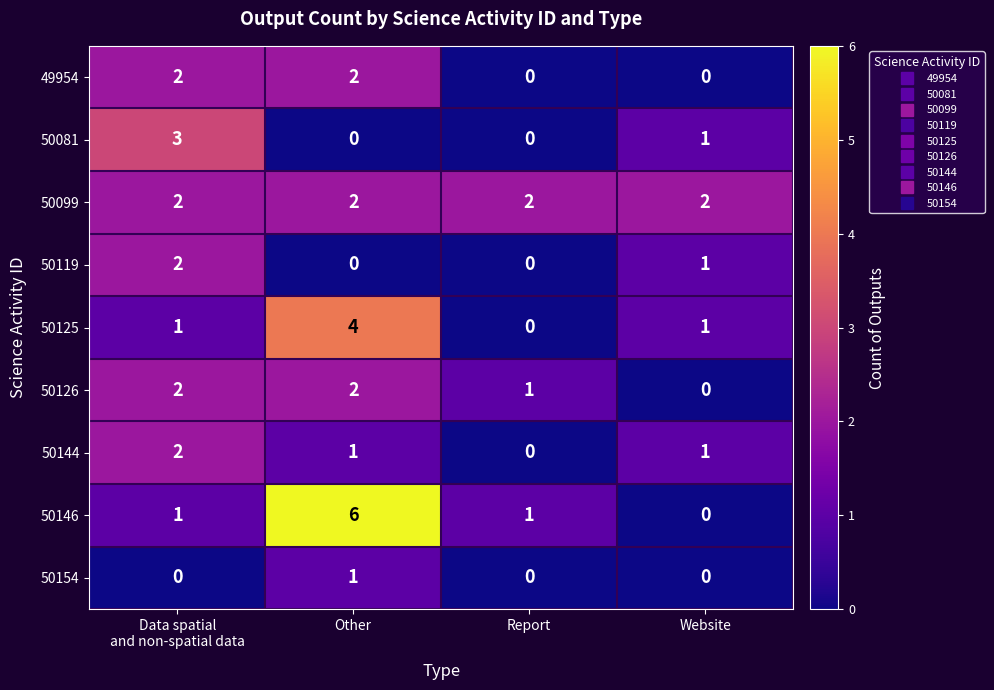

At which label does 50125 reach its minimum?

Report